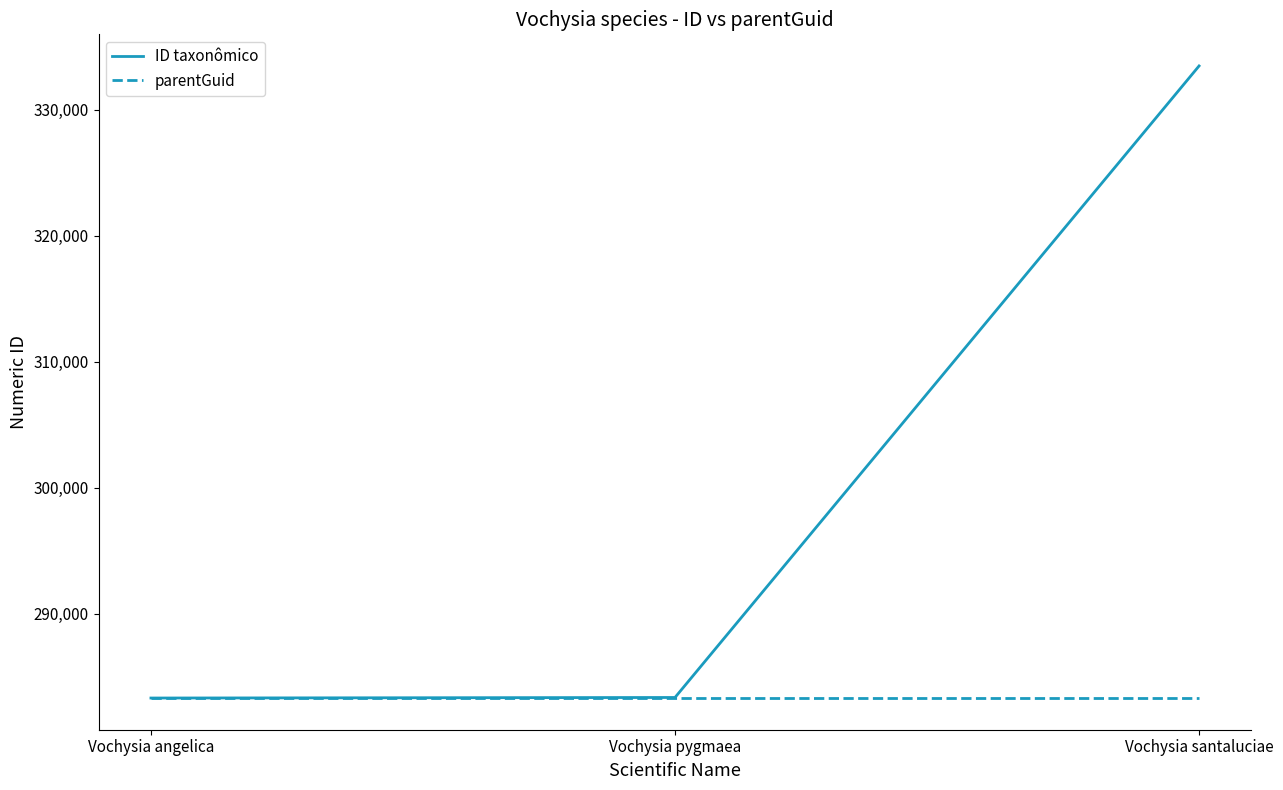

The value of ID taxonômico at Vochysia pygmaea is 129346. True or false?

False